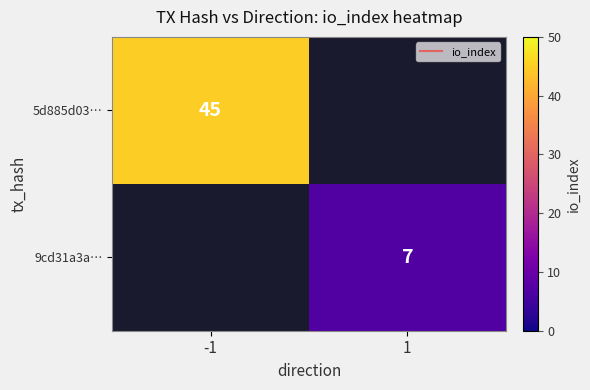

Where is 5d885d03… nearest to the value 45?

-1